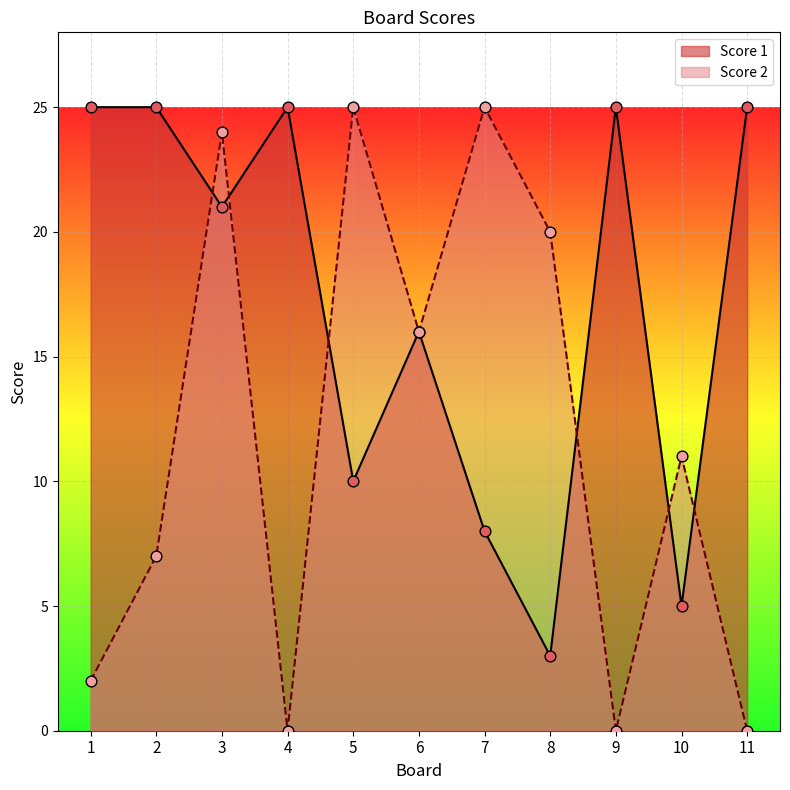

Is the value of Score 2 at 4 greater than the value of Score 1 at 2?

No